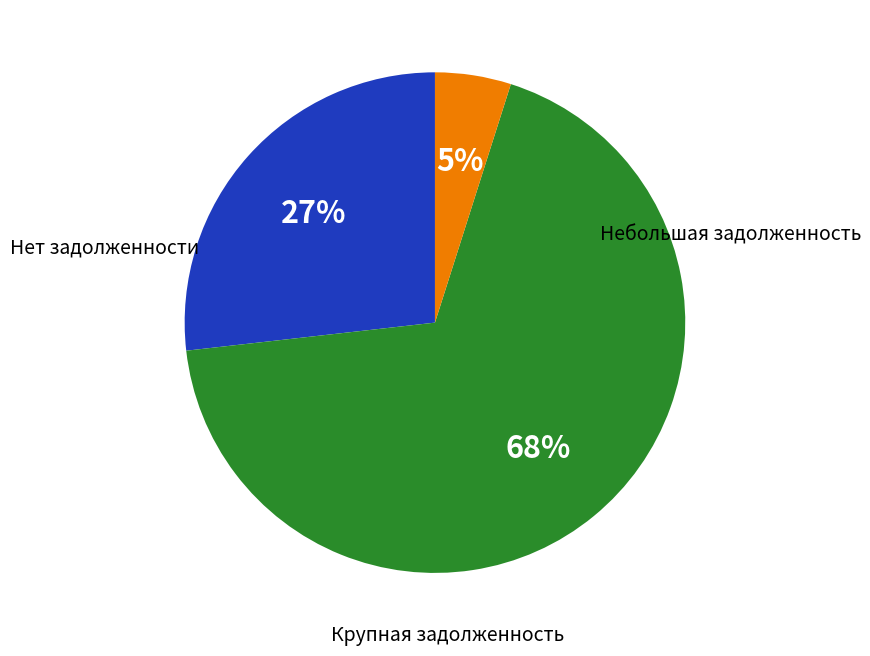

How many slices are in this pie chart?

3